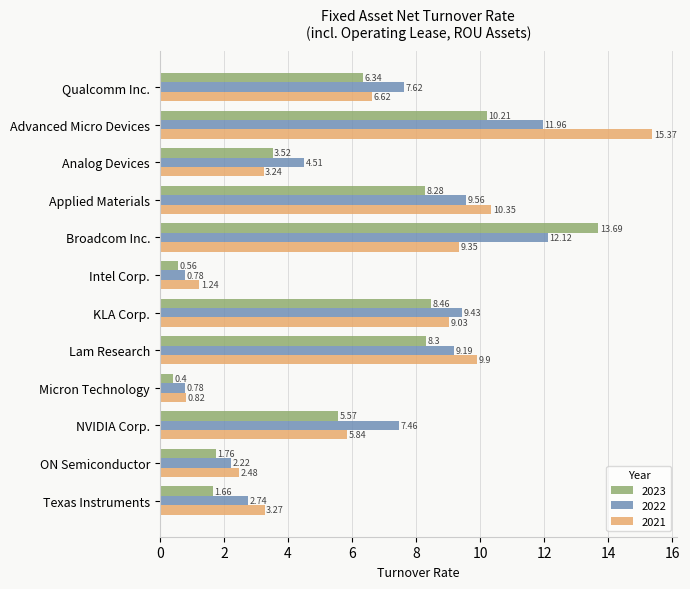

What is the total value across all series at Intel Corp.?

2.6